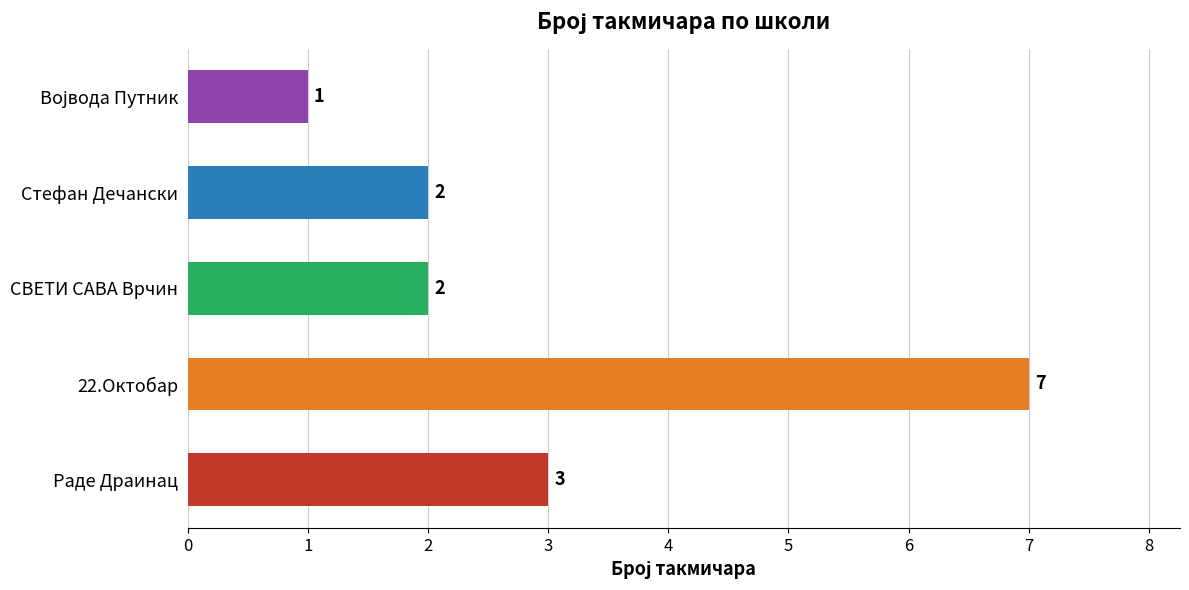

What is the sum of the values at Раде Драинац and Стефан Дечански?

5